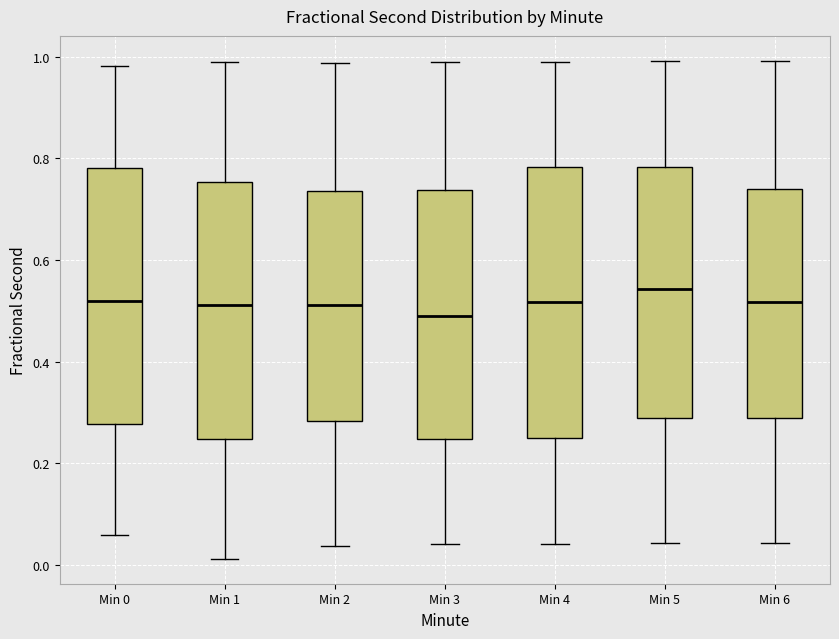

Reading left to right, read every box against the y-axis: the position of its median line, the range the box covers, and the ends of its whiskers. The values are not printed on the chart, so give them approximately, as read against the axis.

Min 0: median 0.52, box 0.28 to 0.78, whiskers 0.06 to 0.98
Min 1: median 0.52, box 0.24 to 0.76, whiskers 0.02 to 1.00
Min 2: median 0.52, box 0.28 to 0.74, whiskers 0.04 to 0.98
Min 3: median 0.48, box 0.24 to 0.74, whiskers 0.04 to 0.98
Min 4: median 0.52, box 0.24 to 0.78, whiskers 0.04 to 0.98
Min 5: median 0.54, box 0.28 to 0.78, whiskers 0.04 to 1.00
Min 6: median 0.52, box 0.28 to 0.74, whiskers 0.04 to 1.00